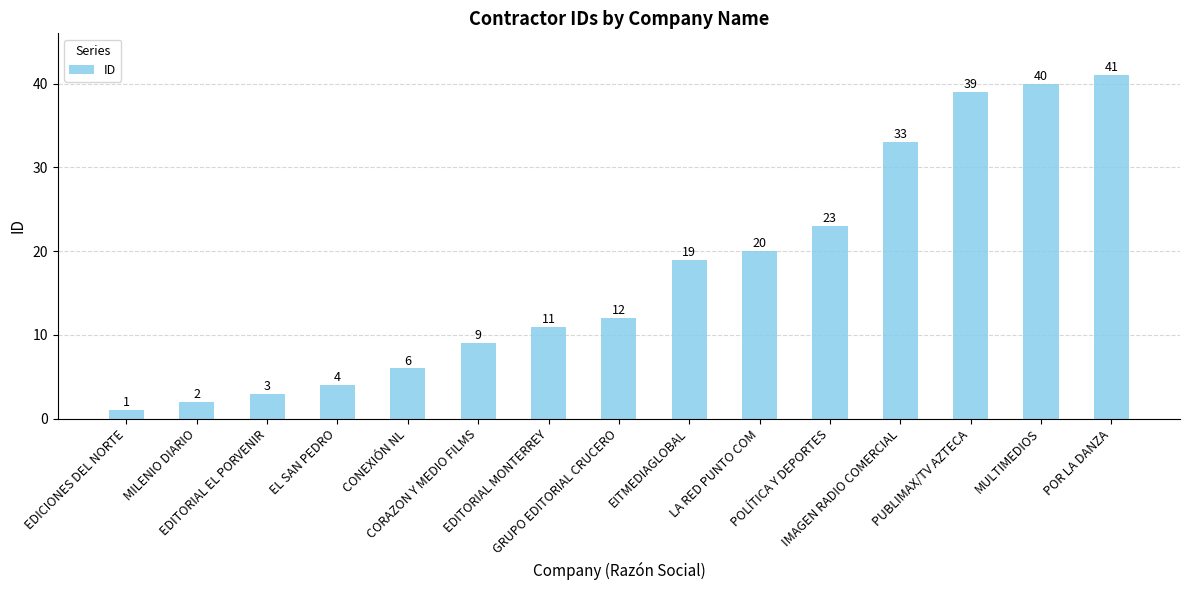

What position from the left is GRUPO EDITORIAL CRUCERO?

8